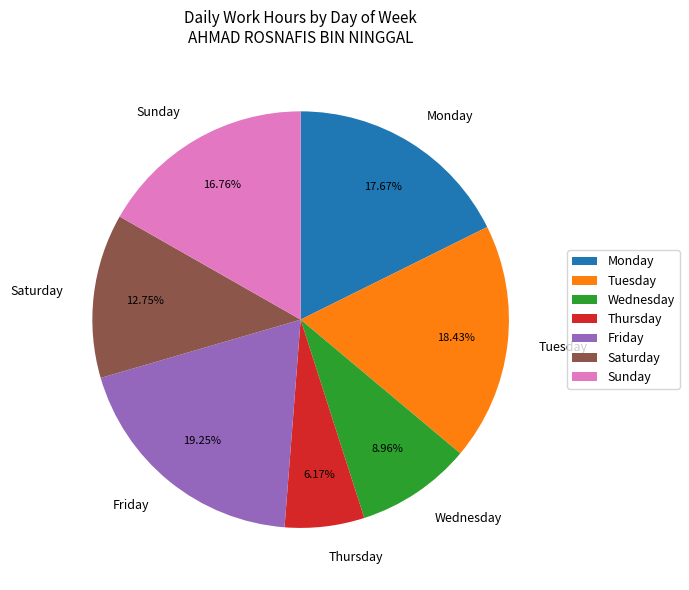

Which slice is the largest?

Friday